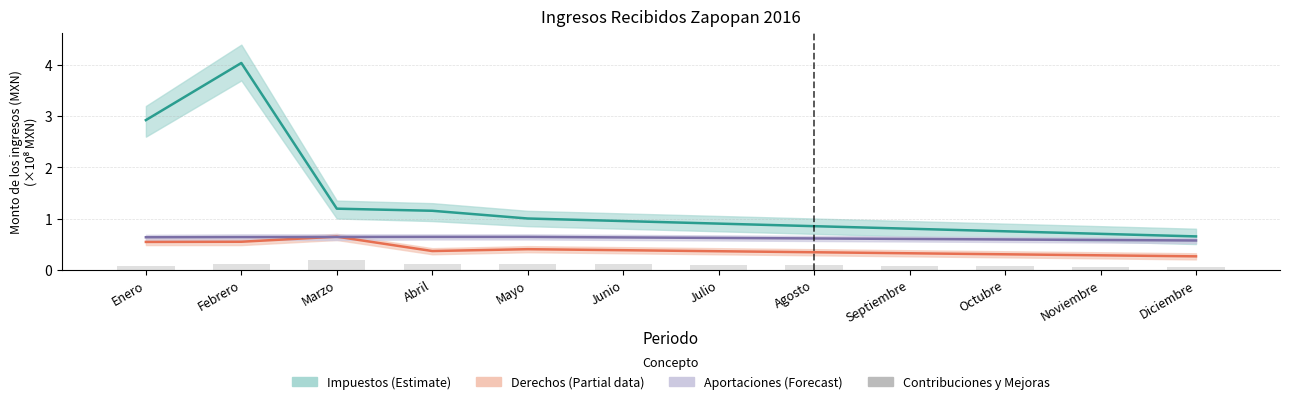

At how many categories does at least one series exceed 1?

4